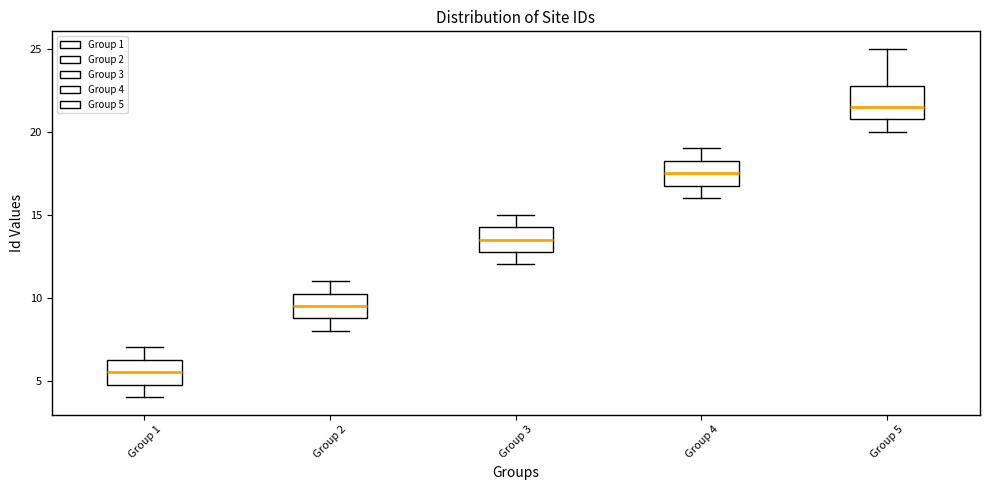

Where does the median line of the box for Group 1 sit on the y-axis? The values are not printed on the chart, so give them approximately, as read against the axis.

5.5